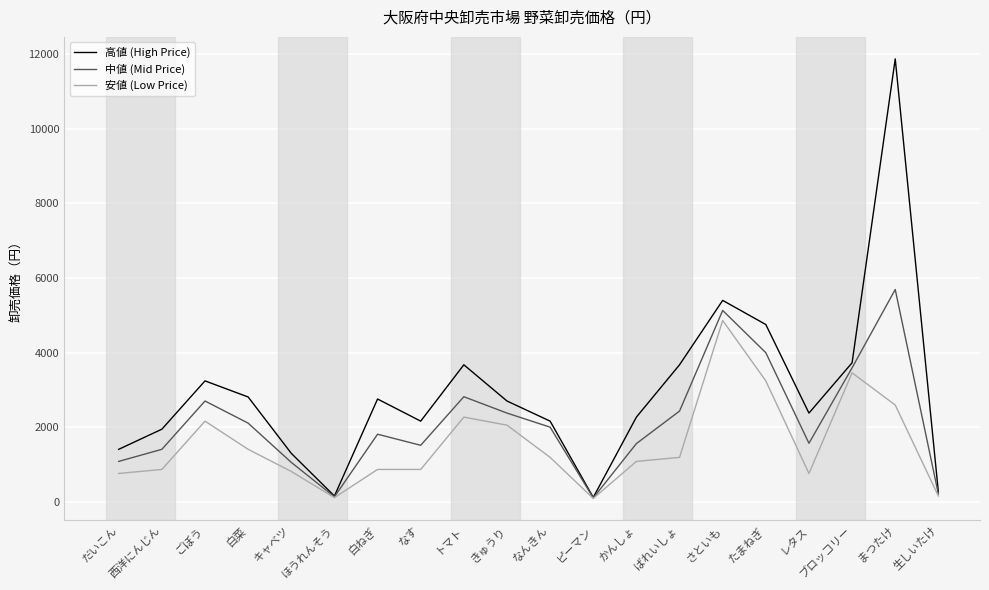

What is the spread (max minus min) of values at まつたけ?

9288